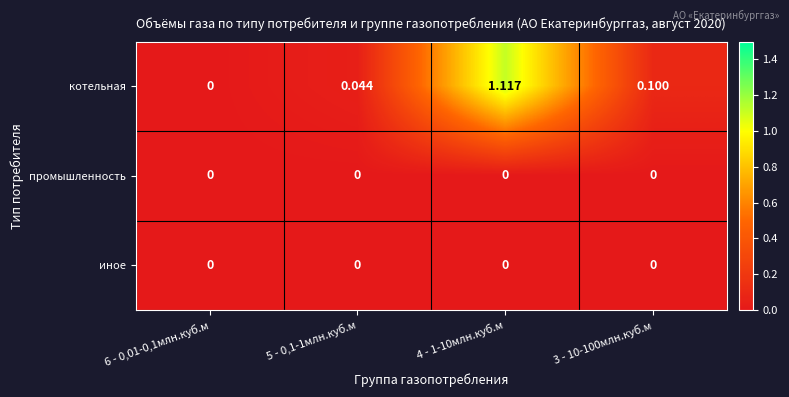

Between 6 - 0,01-0,1млн.куб.м and 4 - 1-10млн.куб.м, which series saw the biggest shift?

котельная